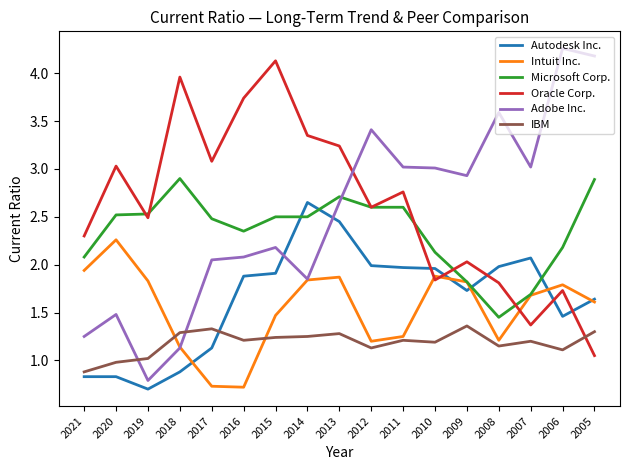

What is the smallest value displayed?

0.7